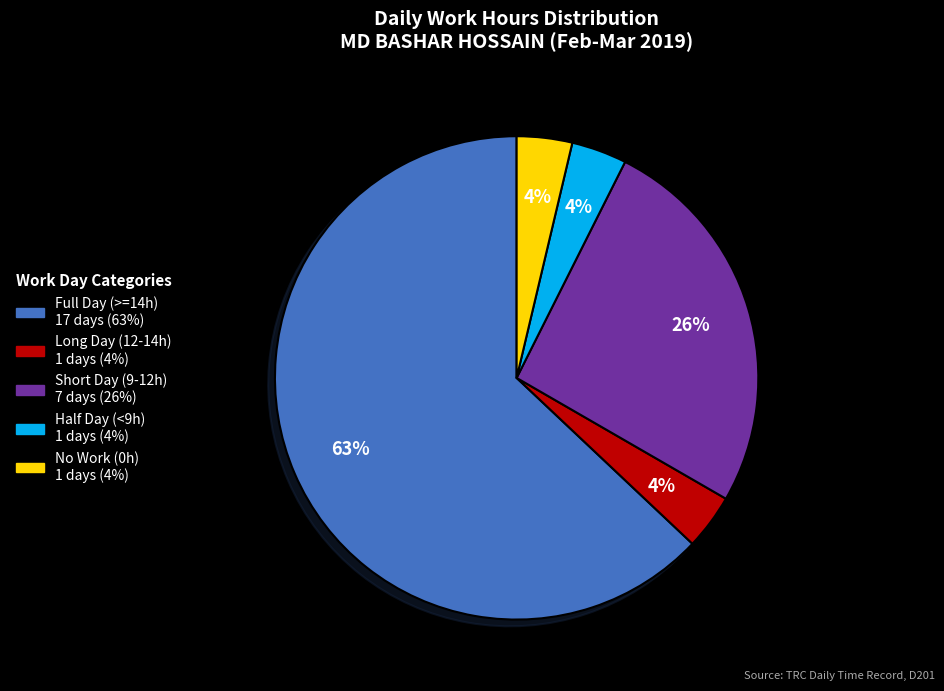

Count the number of slices in the pie.

5